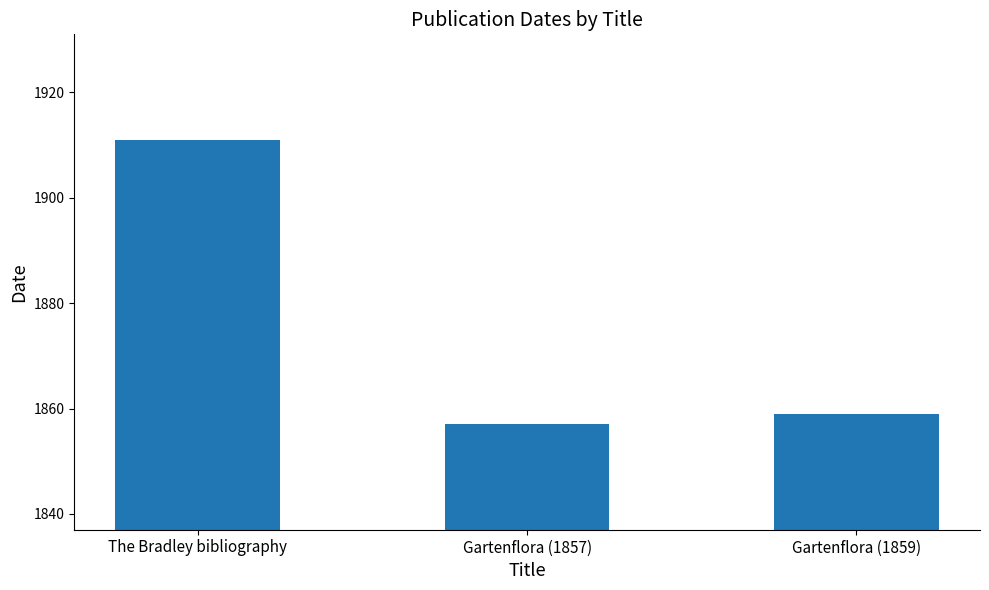

What is the minimum value shown in the chart?

1857